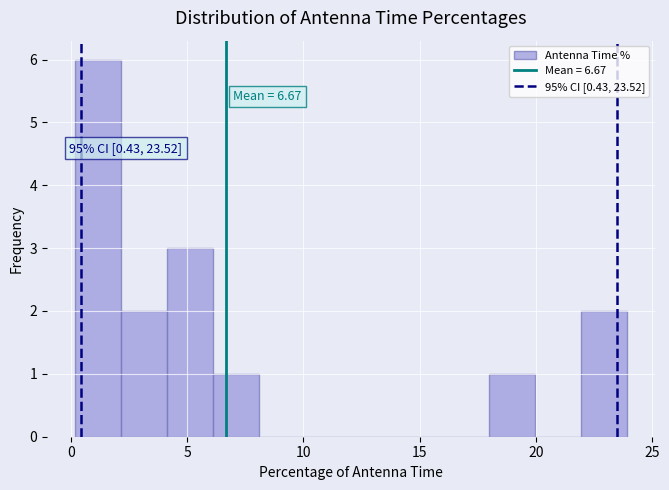

Read against the x-axis, roughly where is the centre of the tallest bar?

1.0